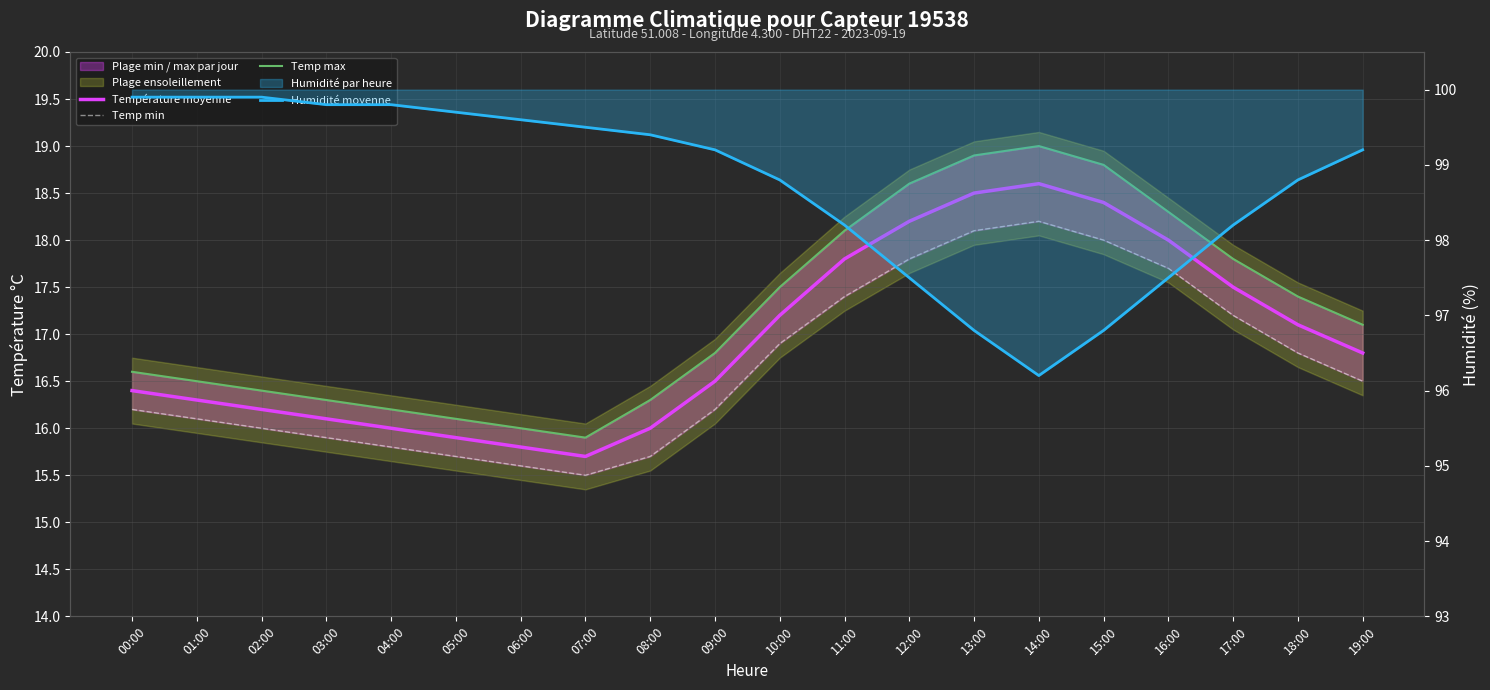

At which label does Humidité moyenne reach its peak?

00:00